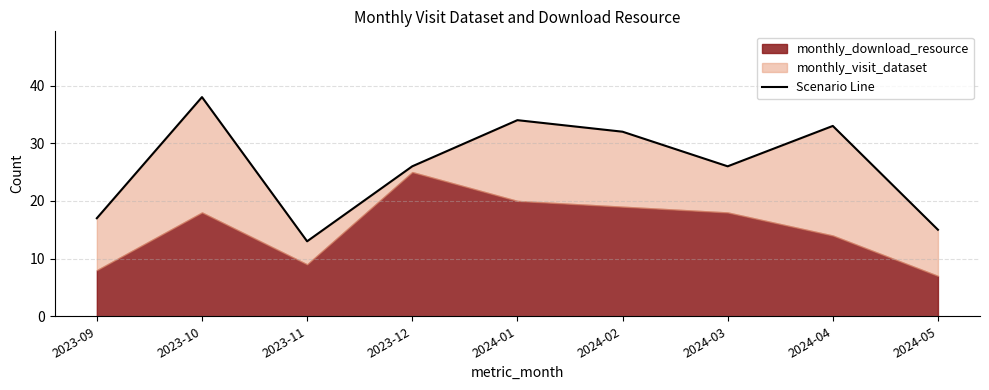

List the labels in order of value, largest first.

2023-10, 2024-01, 2024-04, 2024-02, 2023-12, 2024-03, 2023-09, 2024-05, 2023-11